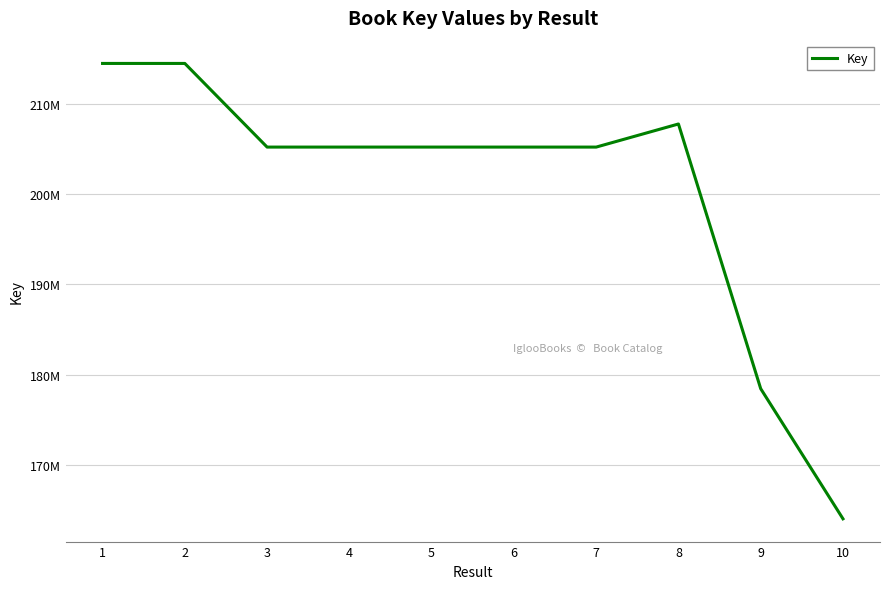

Which category has the highest value across all series?

2